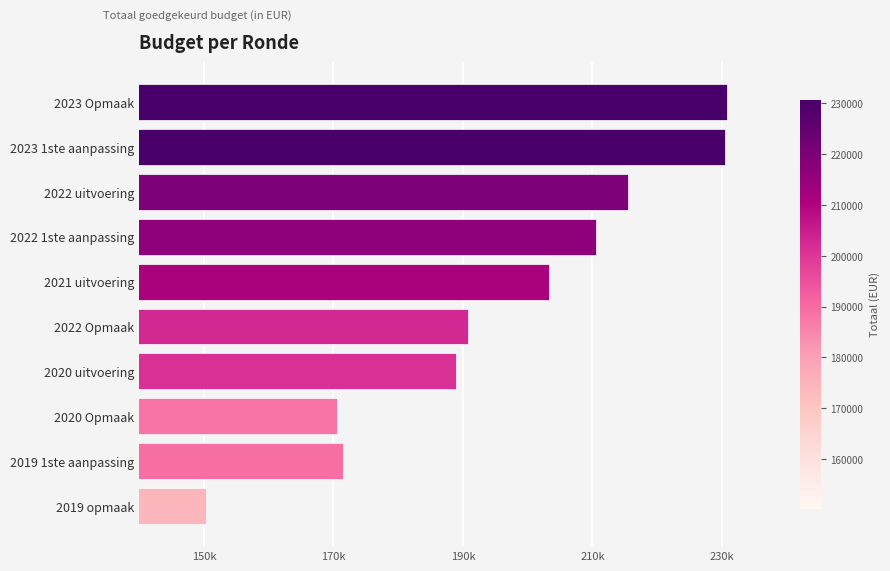

Are the bars horizontal?

Yes